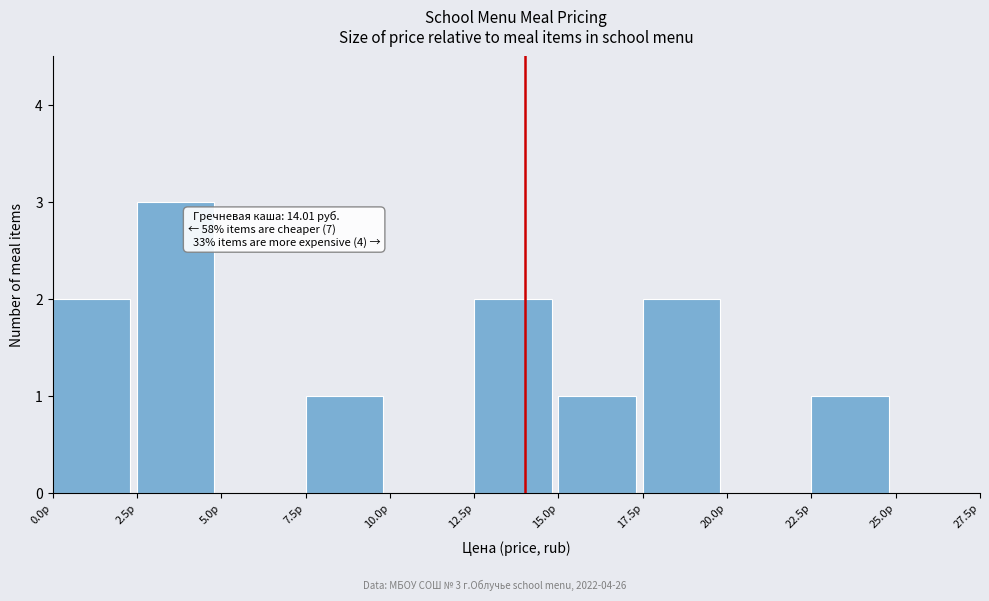

Over which range of the x-axis is the bar tallest?

2.5 to 5.0